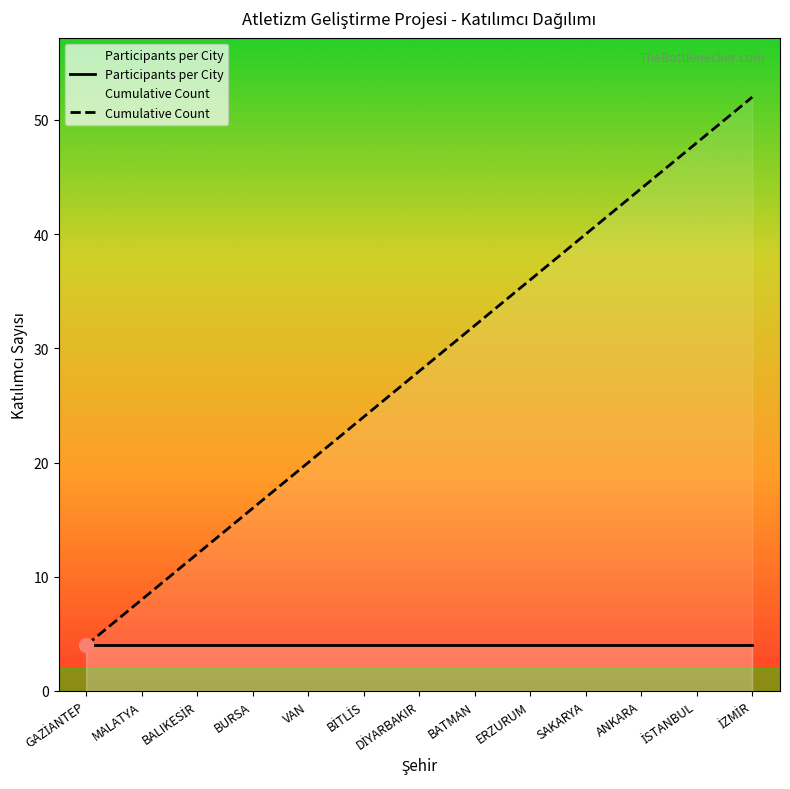

What is the label of the 9th point from the left?

ERZURUM